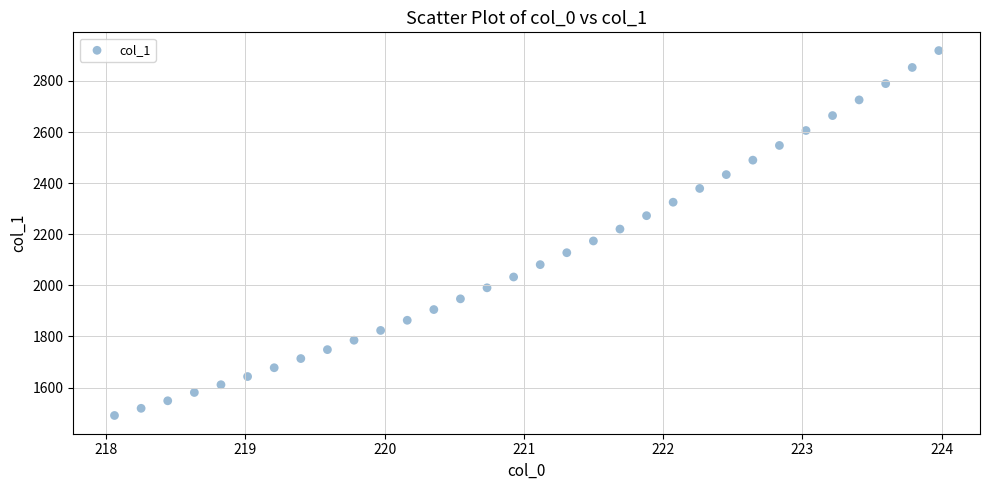

What is the range of Y values (max minus min)?

1427.7